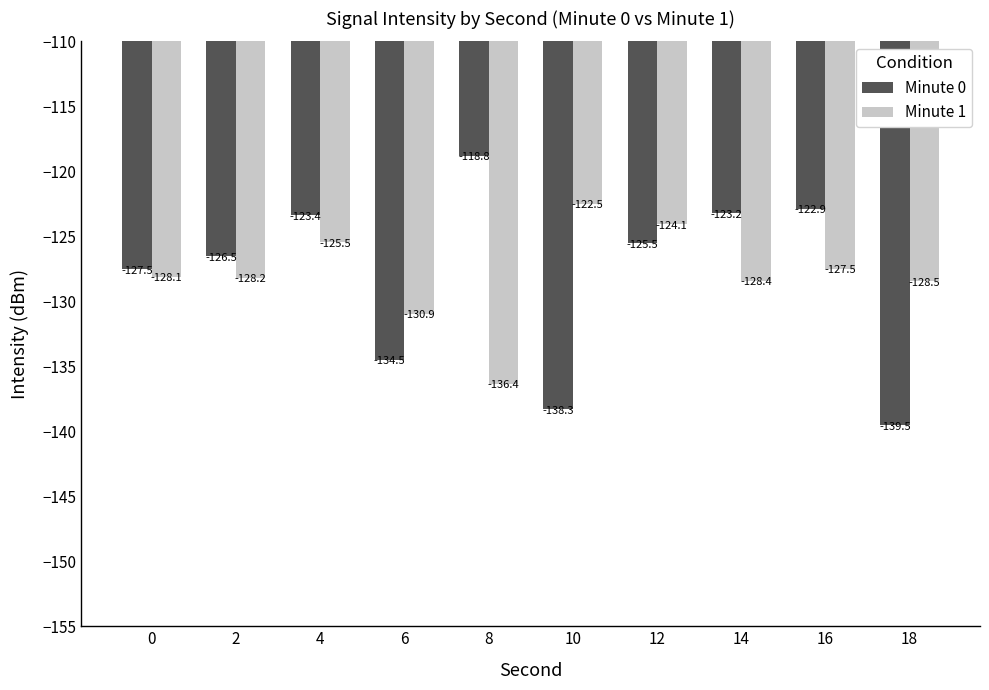

List the labels in order of Minute 1 value, smallest first.

8, 6, 18, 14, 2, 0, 16, 4, 12, 10